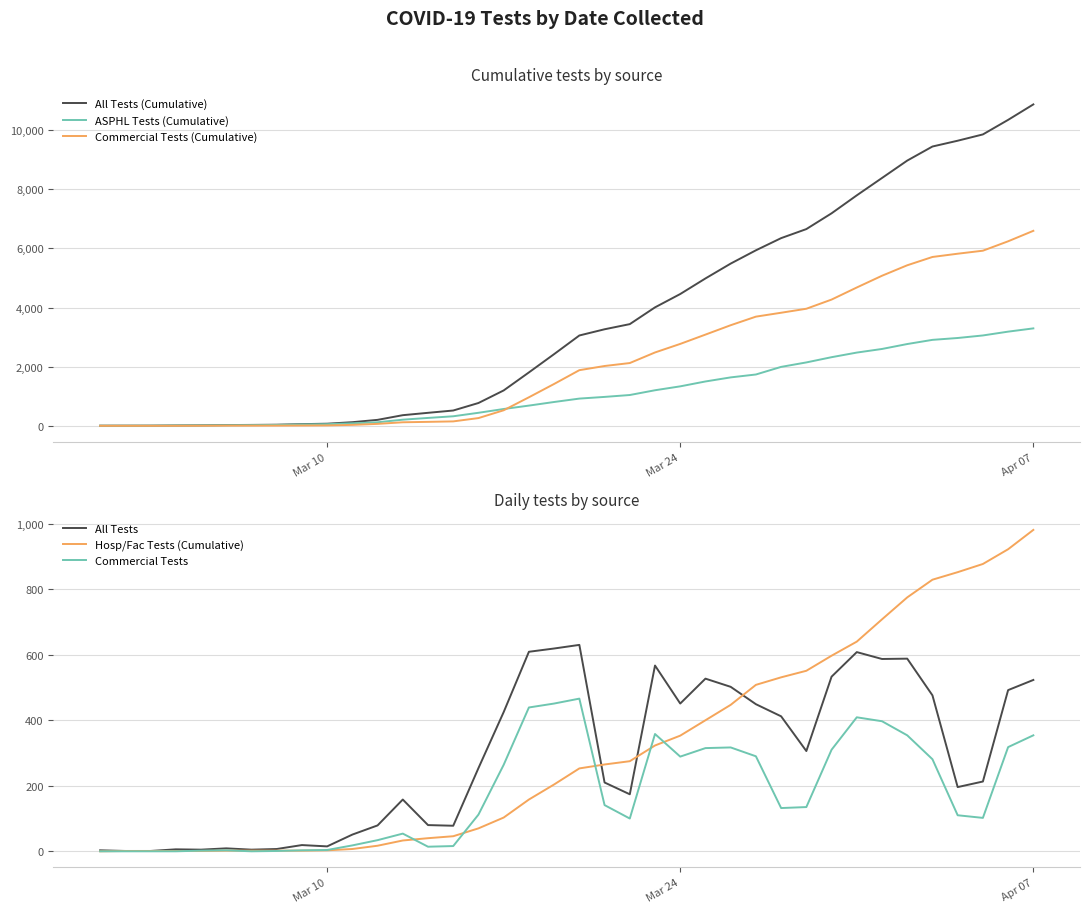

Which series ends up on top after the final intersection of All Tests and Commercial Tests (Cumulative)?

Commercial Tests (Cumulative)